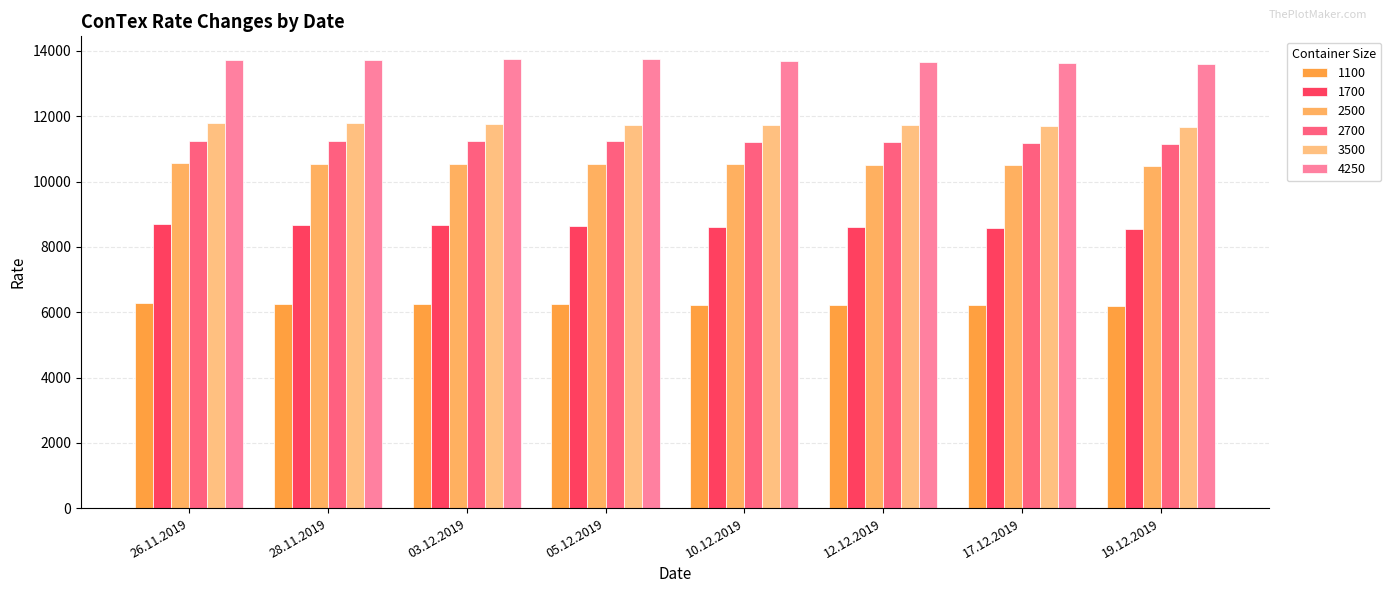

At how many categories does at least one series exceed 6672?

8